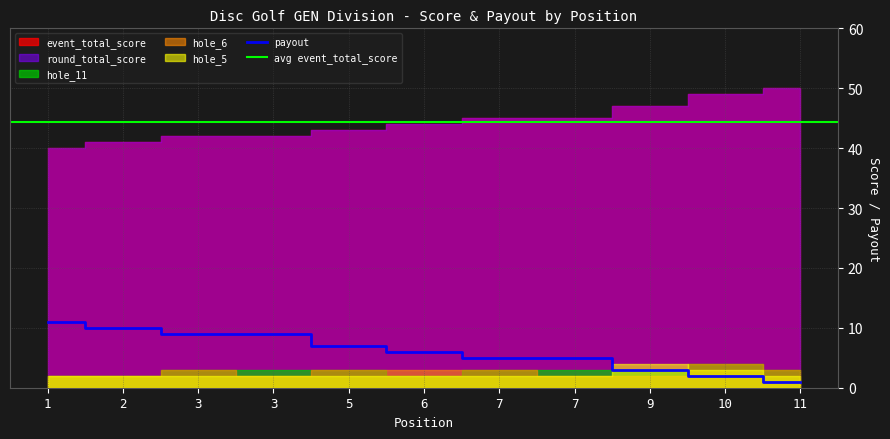

What is the smallest value displayed?

1